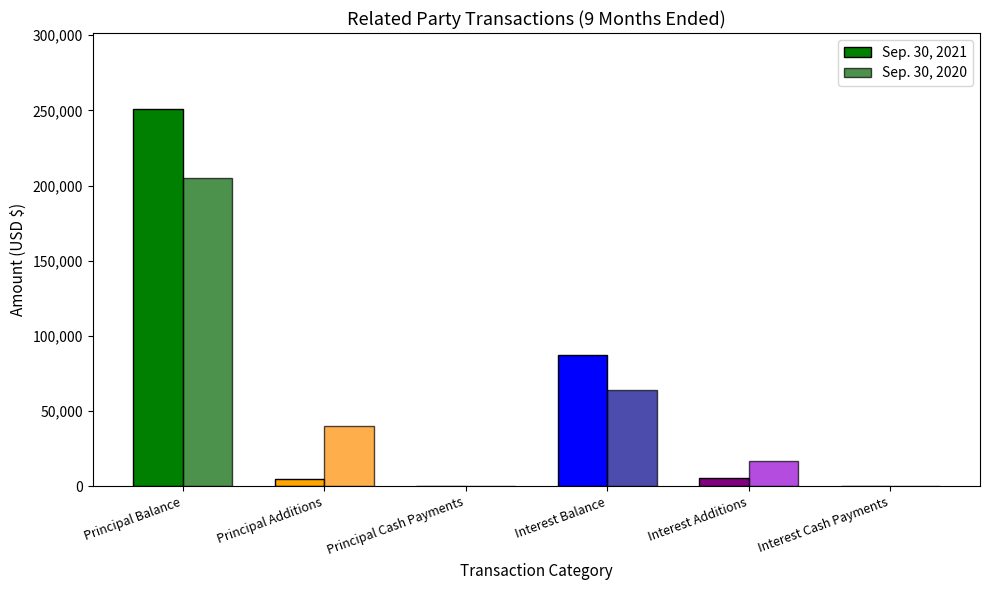

Between Principal Cash Payments and Interest Additions, which series saw the biggest shift?

Sep. 30, 2020